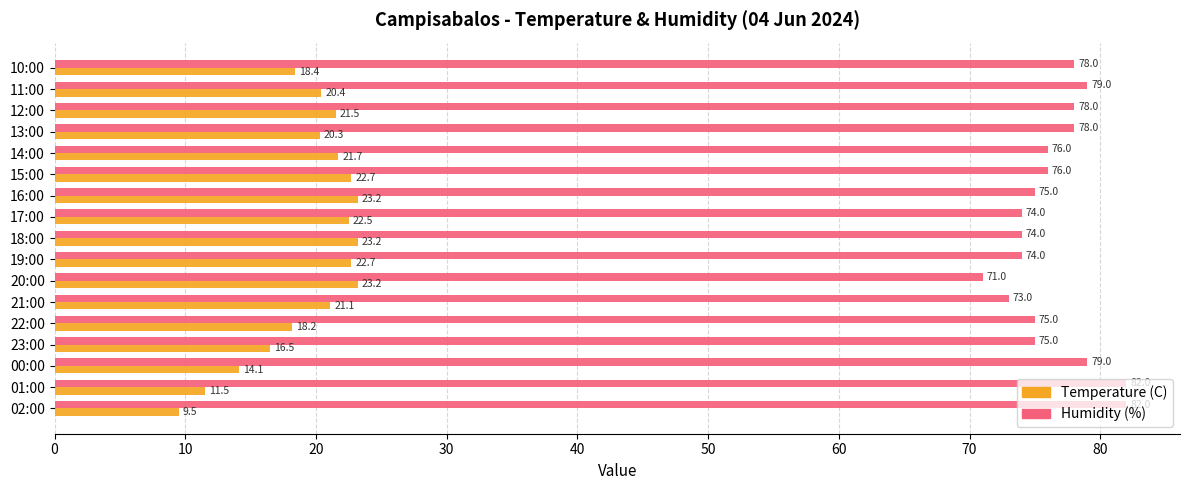

What is the difference between the Humidity (%) values at 21:00 and 22:00?

2.0